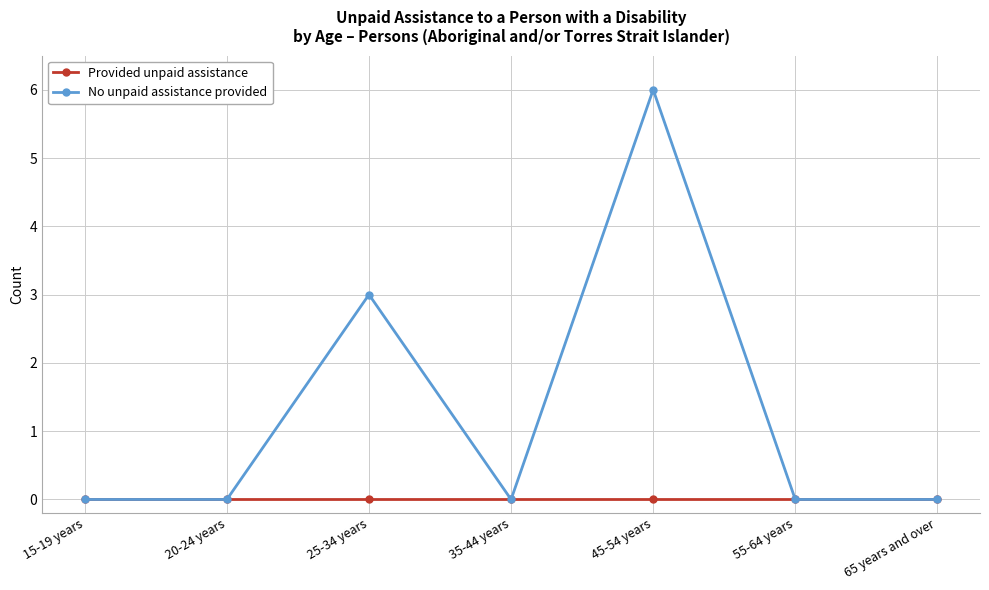

At which category is the sum across all series the highest?

45-54 years